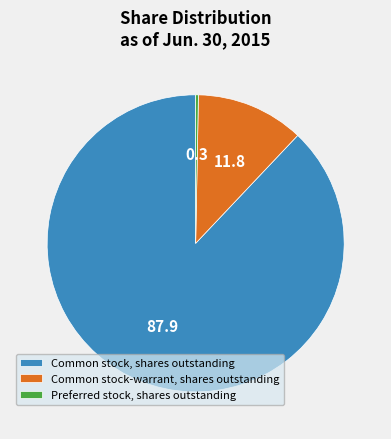

The Common stock, shares outstanding slice represents 99% of the pie. True or false?

False